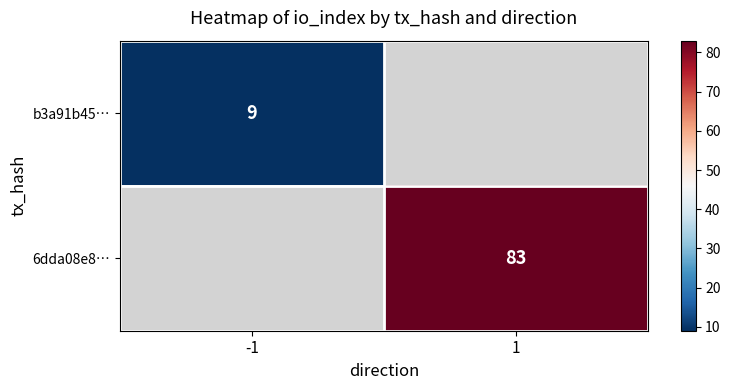

The b3a91b45… series shows 9 at -1. True or false?

True